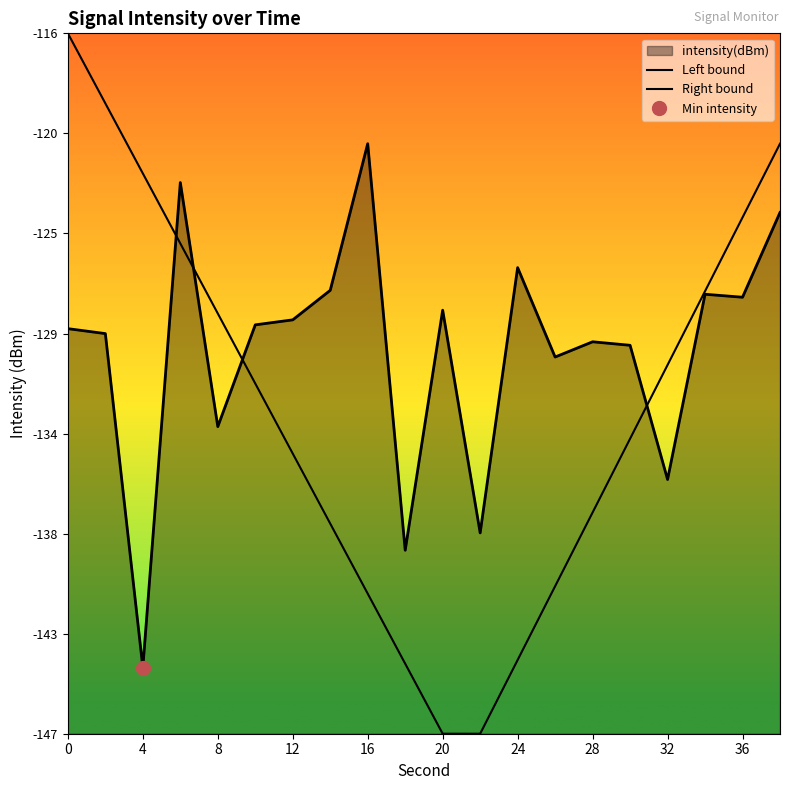

Rank the categories by value from highest to lowest.

16, 6, 38, 24, 14, 34, 36, 20, 12, 10, 0, 2, 28, 30, 26, 8, 32, 22, 18, 4